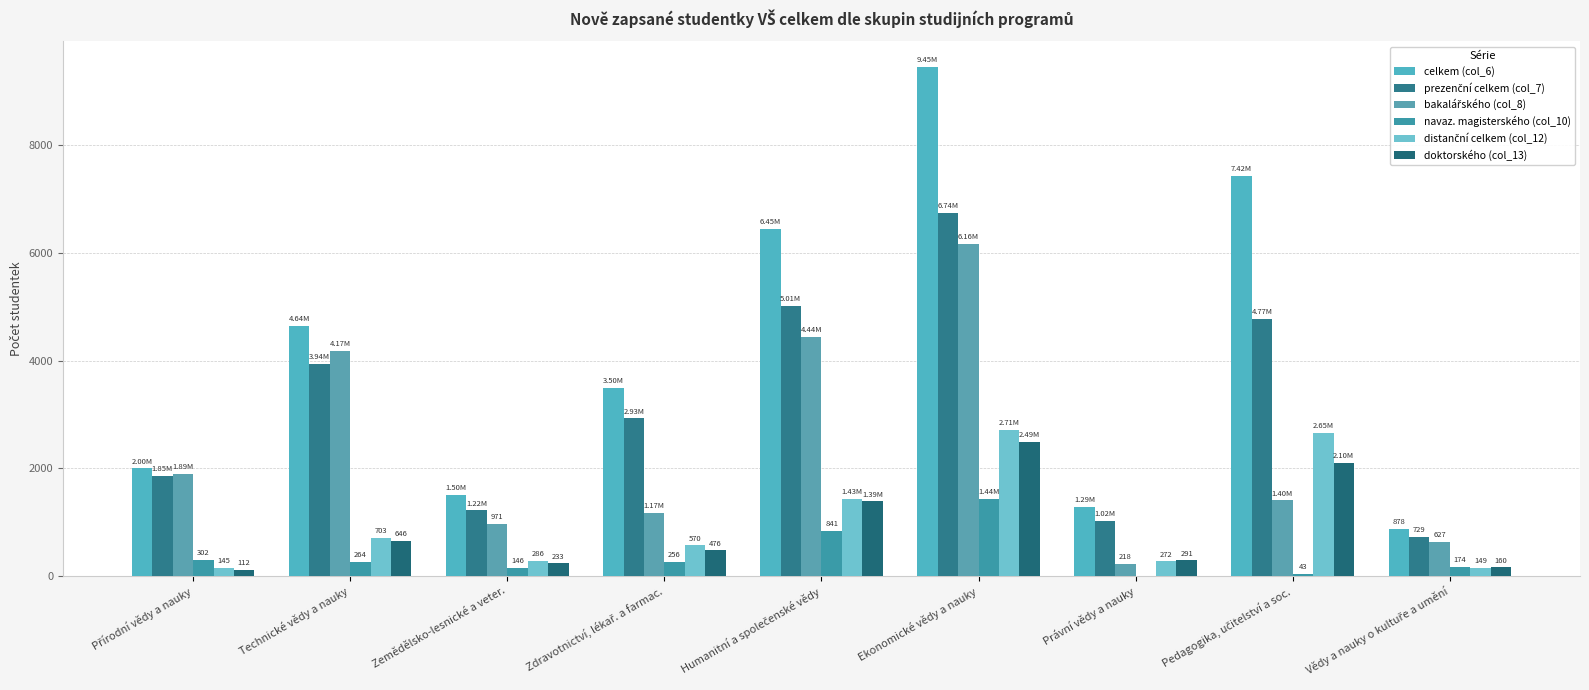

What is the difference between the doktorského (col_13) values at Technické vědy a nauky and Zdravotnictví, lékař. a farmac.?

170